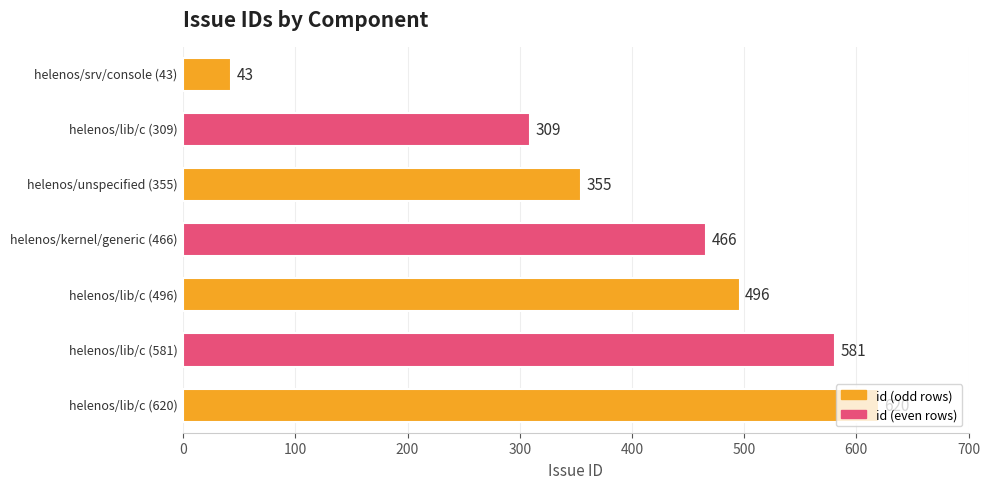

What is the difference between the second highest and minimum values?

538